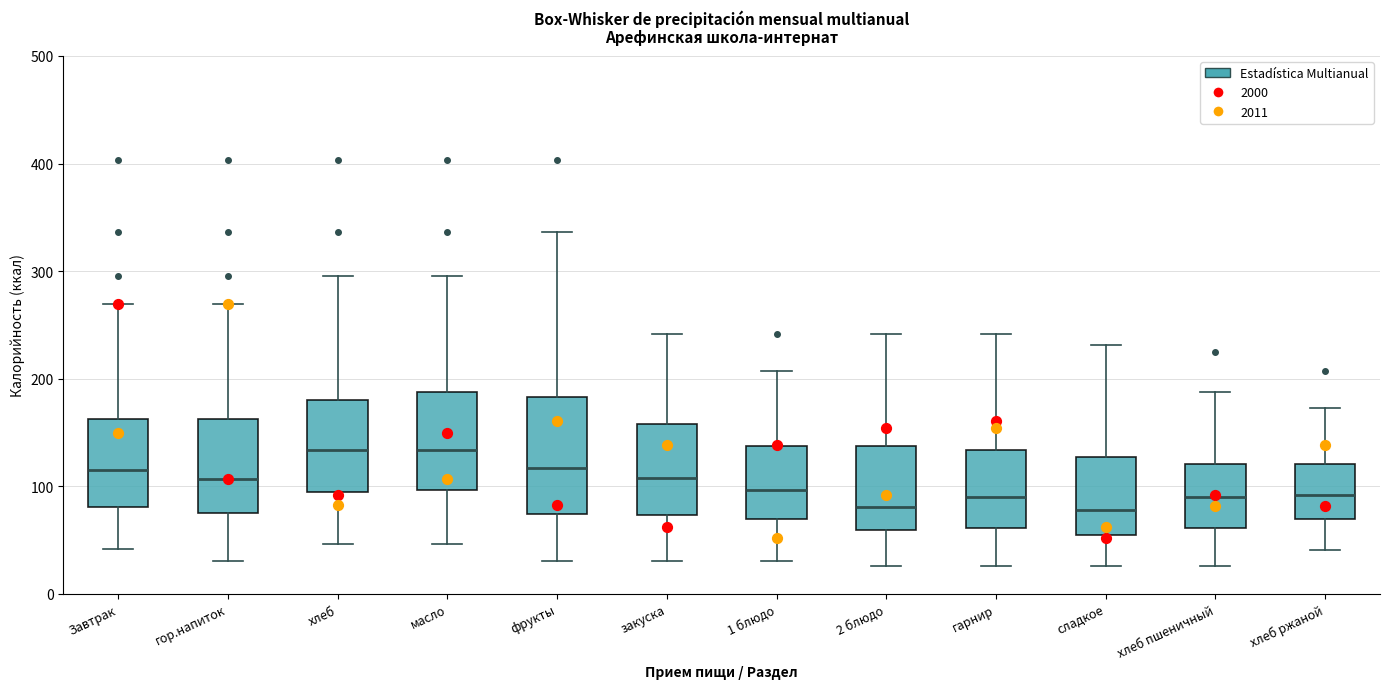

Reading left to right, read every box against the y-axis: the position of its median line, the range the box covers, and the ends of its whiskers. The values are not printed on the chart, so give them approximately, as read against the axis.

Завтрак: median 120, box 80 to 160, whiskers 40 to 270
гор.напиток: median 110, box 70 to 160, whiskers 30 to 270
хлеб: median 130, box 90 to 180, whiskers 50 to 300
масло: median 130, box 100 to 190, whiskers 50 to 300
фрукты: median 120, box 70 to 180, whiskers 30 to 340
закуска: median 110, box 70 to 160, whiskers 30 to 240
1 блюдо: median 100, box 70 to 140, whiskers 30 to 210
2 блюдо: median 80, box 60 to 140, whiskers 30 to 240
гарнир: median 90, box 60 to 130, whiskers 30 to 240
сладкое: median 80, box 50 to 130, whiskers 30 to 230
хлеб пшеничный: median 90, box 60 to 120, whiskers 30 to 190
хлеб ржаной: median 90, box 70 to 120, whiskers 40 to 170